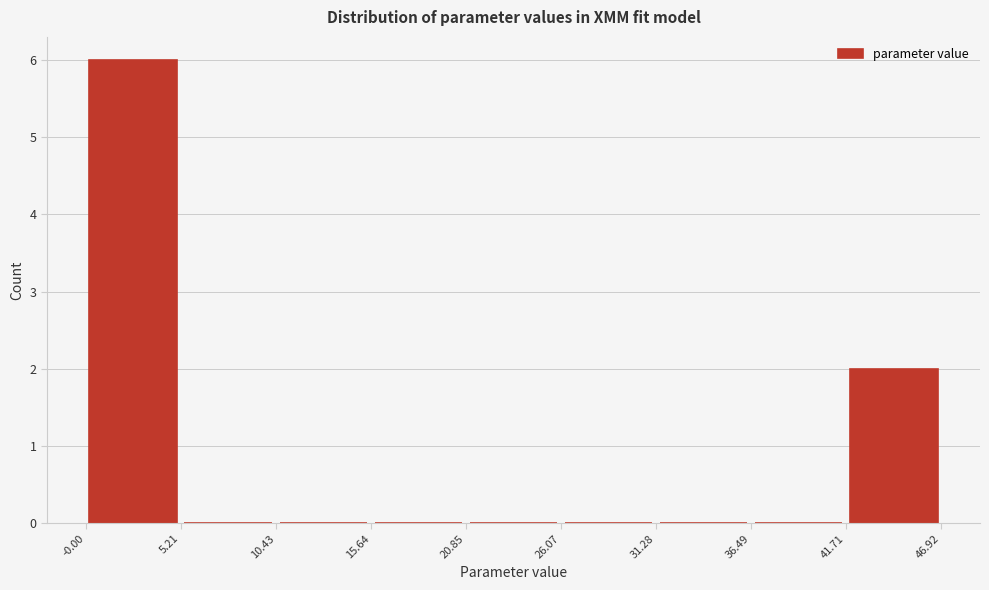

Over which range of the x-axis is the bar tallest?

-0.00 to 5.21